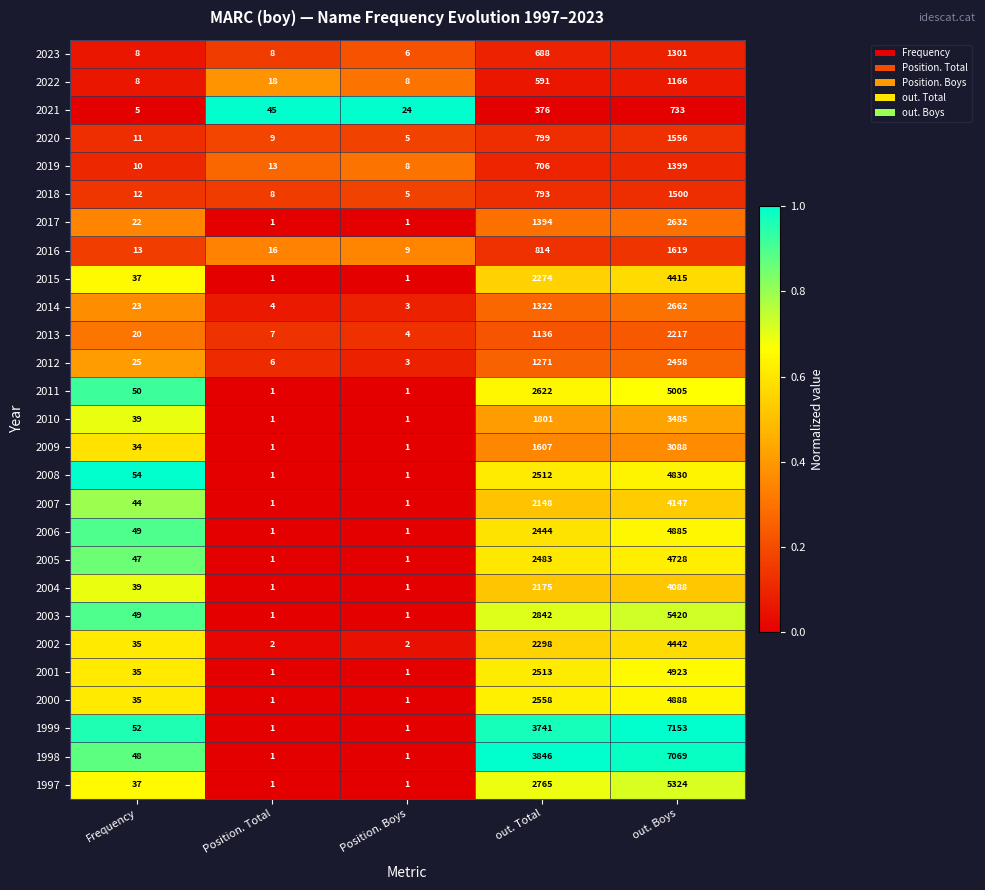

Rank the categories by 2021 value from highest to lowest.

out. Boys, out. Total, Position. Total, Position. Boys, Frequency